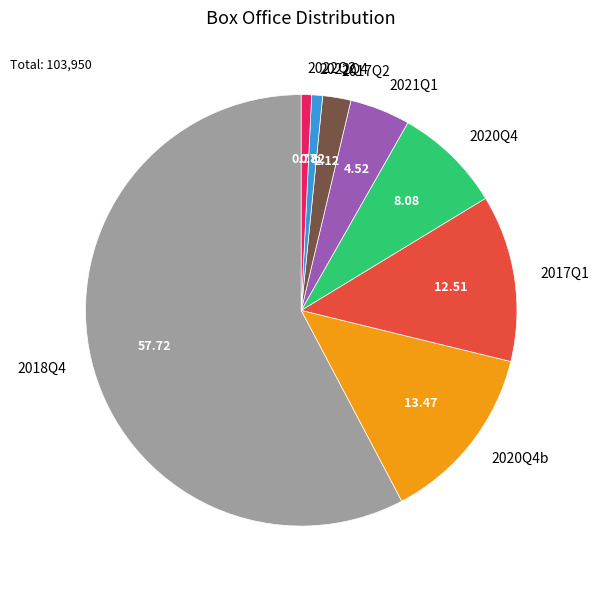

Between 2017Q2 and 2022Q4, which is larger?

2017Q2